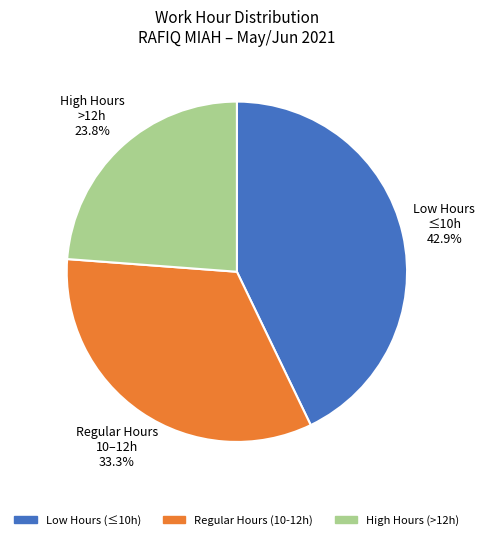

Is there any slice that represents more than half of the pie?

No